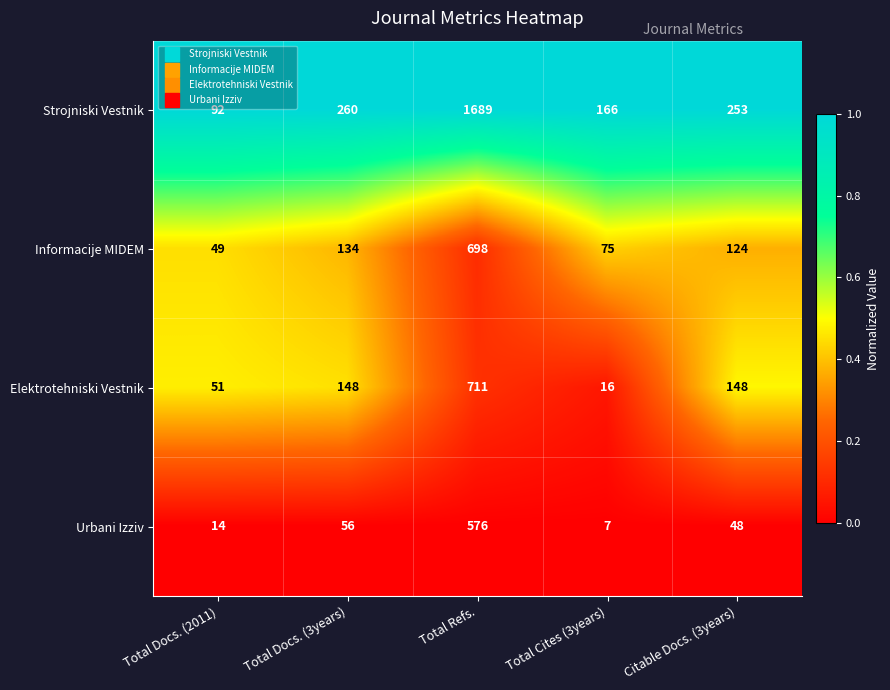

Reading left to right, transcribe all the data shown in this chart.

Strojniski Vestnik: 92	260	1689	166	253
Informacije MIDEM: 49	134	698	75	124
Elektrotehniski Vestnik: 51	148	711	16	148
Urbani Izziv: 14	56	576	7	48